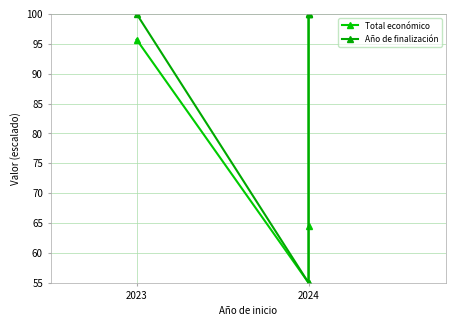

Rank the series at 2024 from lowest to highest value.

Total económico, Año de finalización